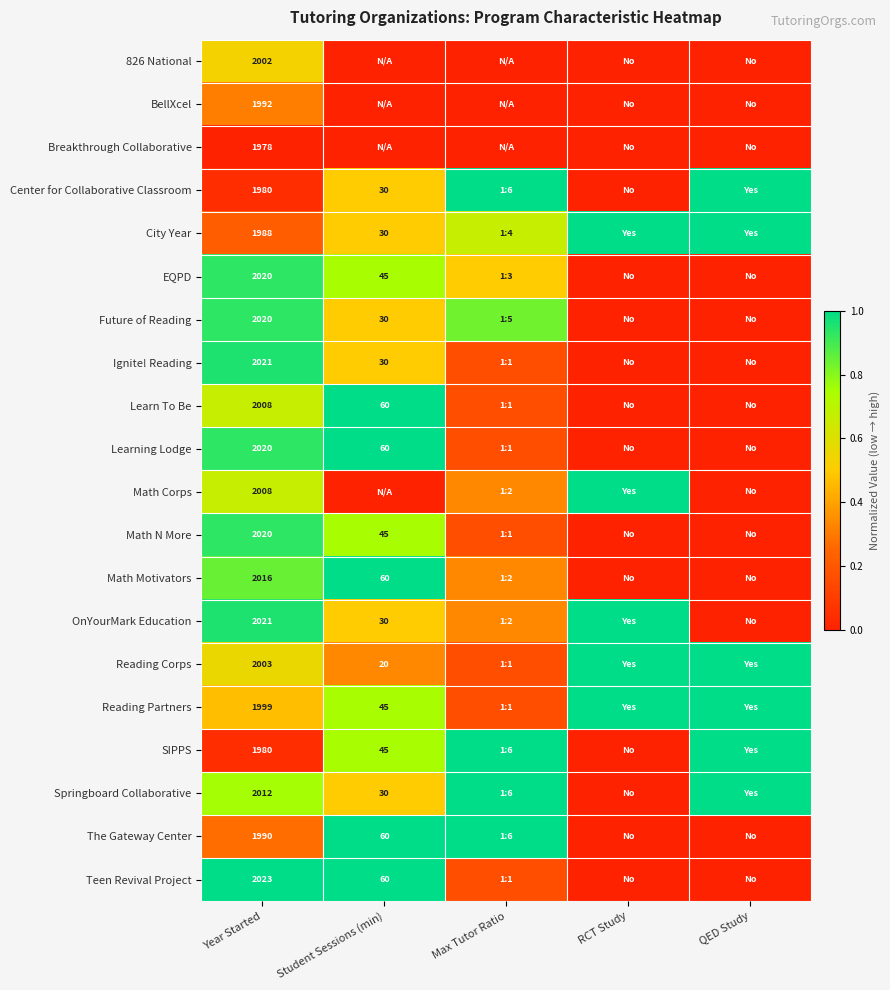

Is the value of Math N More at Student Sessions (min) greater than the value of OnYourMark Education at Student Sessions (min)?

Yes